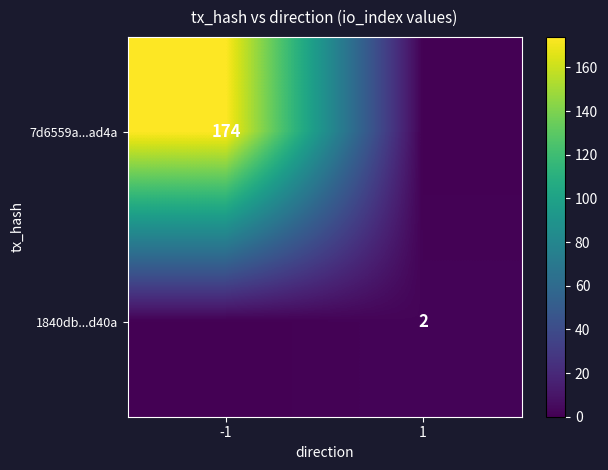

True or false: 7d6559a...ad4a has a value of 274 at -1.

False